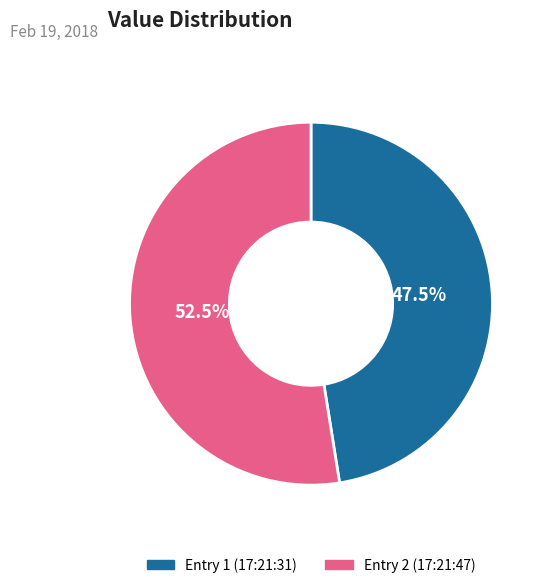

How many segments does this pie chart have?

2